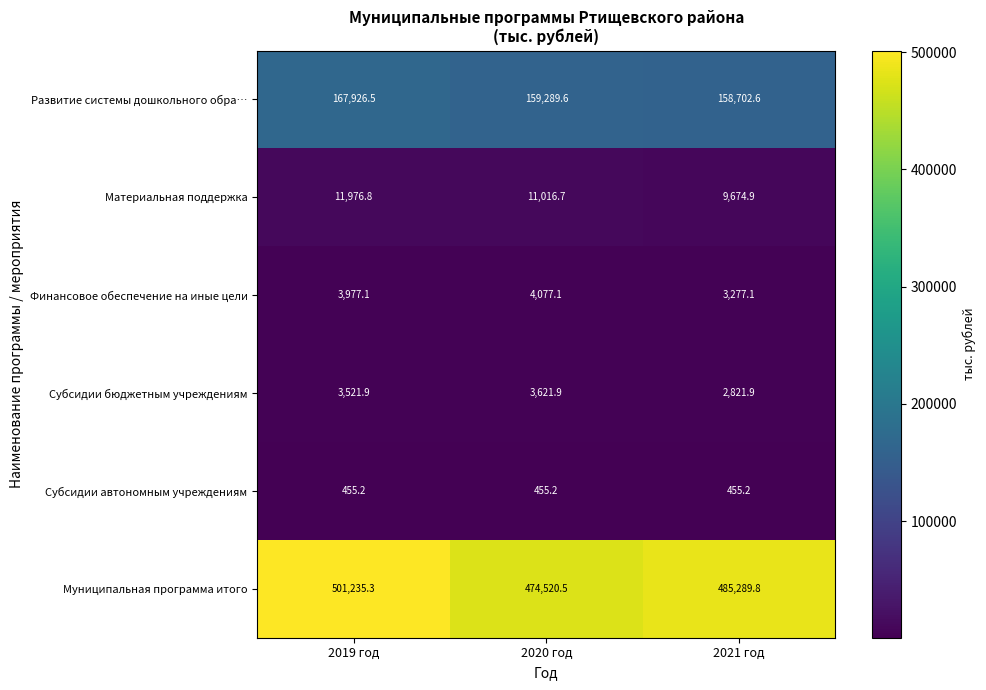

What is the greatest value displayed?

501235.3